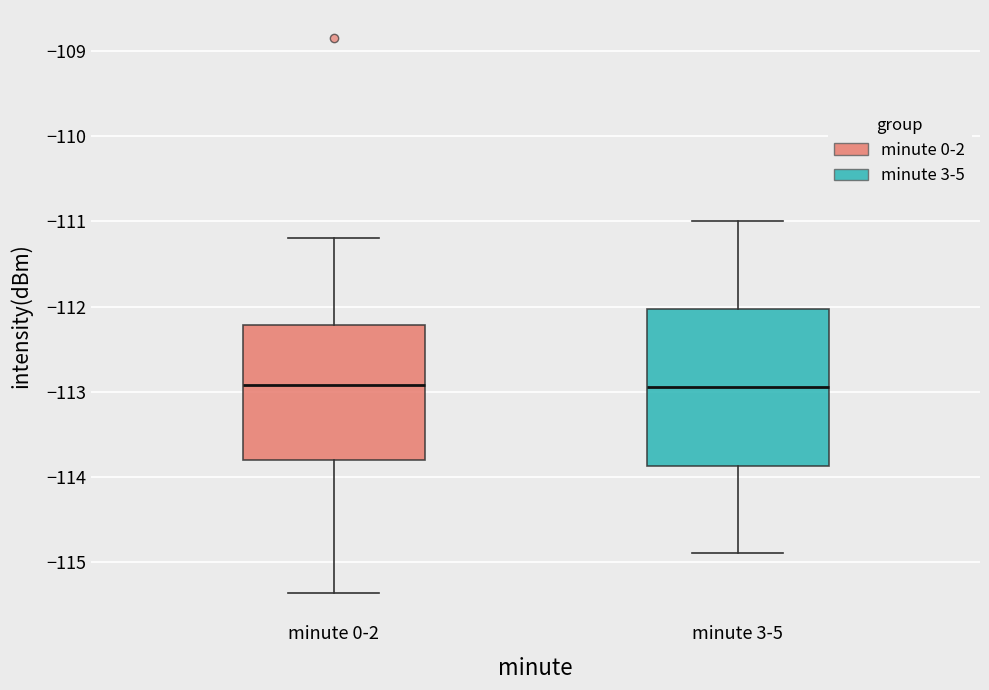

Which box is the tallest, from its lower edge to its upper edge?

minute 3-5